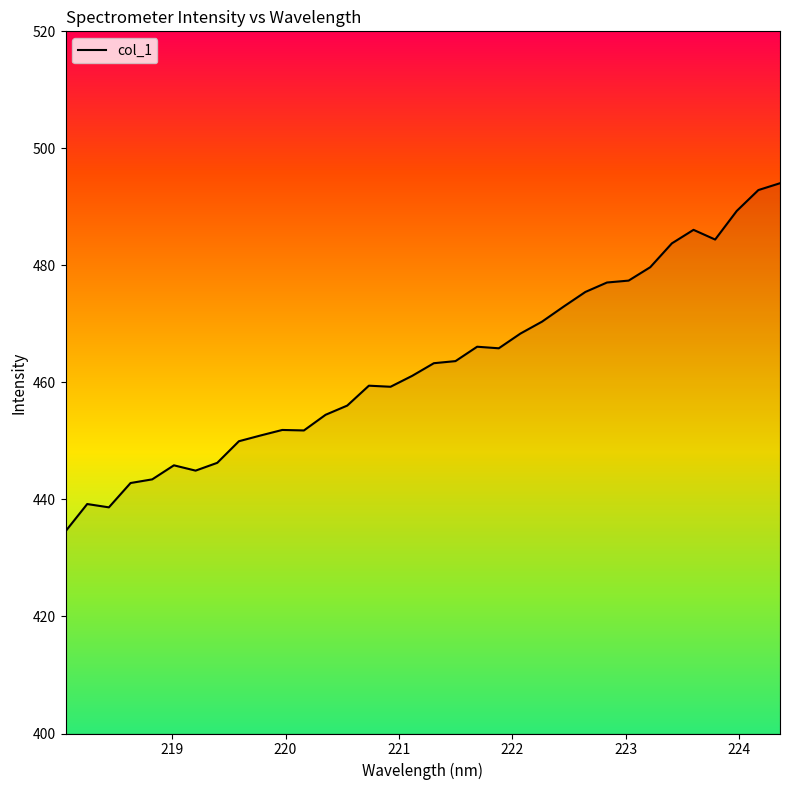

What is the difference between the maximum and minimum values?

59.5